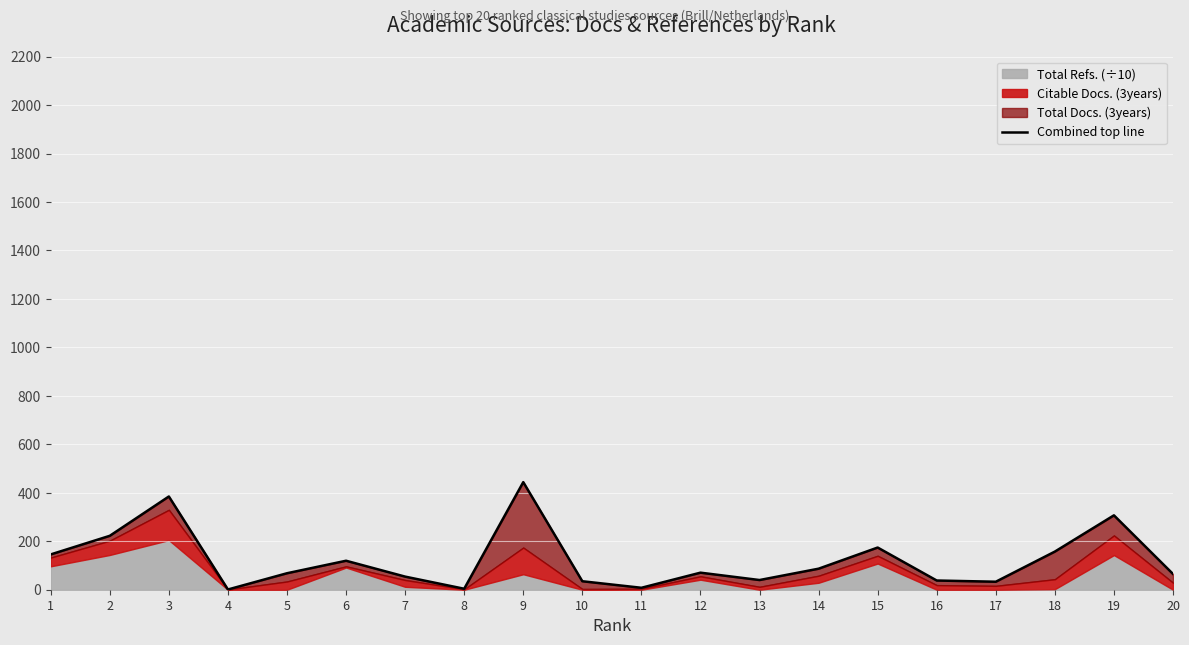

Where does the data first go above 70?

1